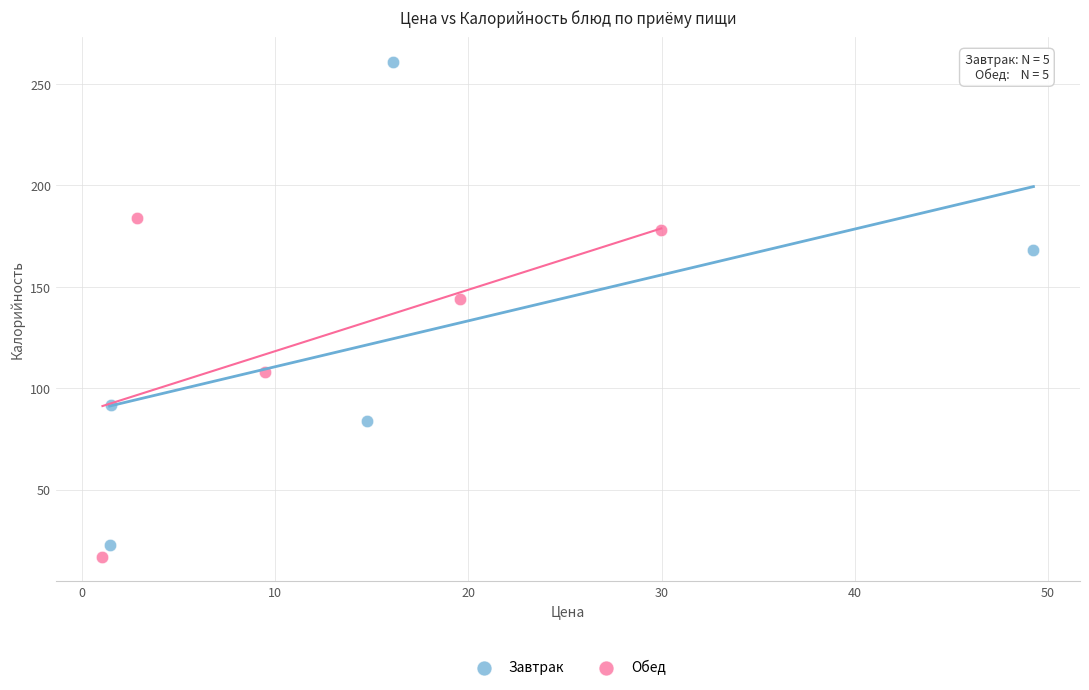

Which series reaches the maximum Y coordinate?

Завтрак